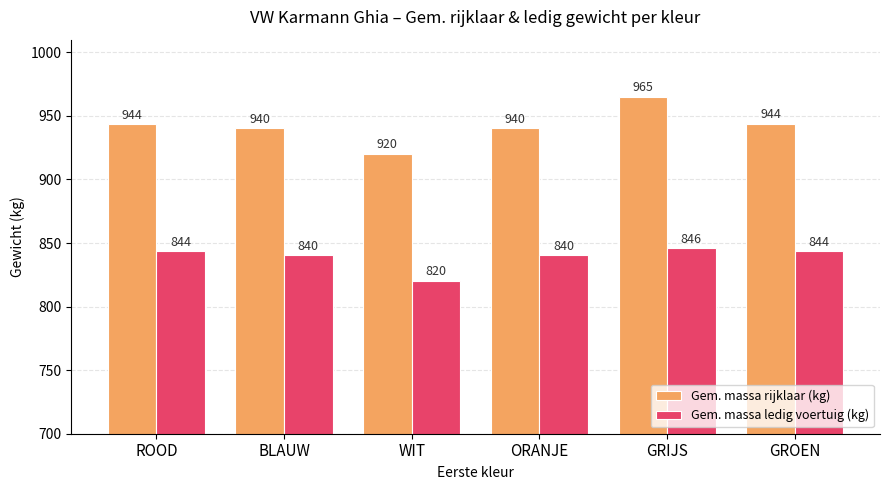

Does the chart contain any negative values?

No